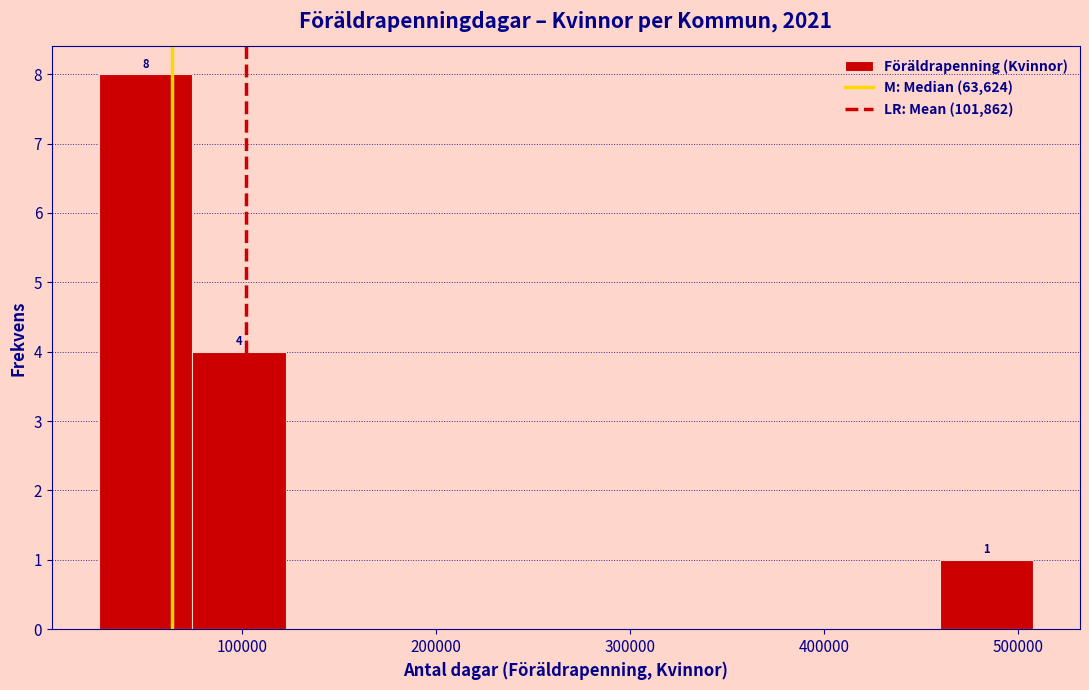

Over which range of the x-axis is the bar tallest?

30000 to 70000